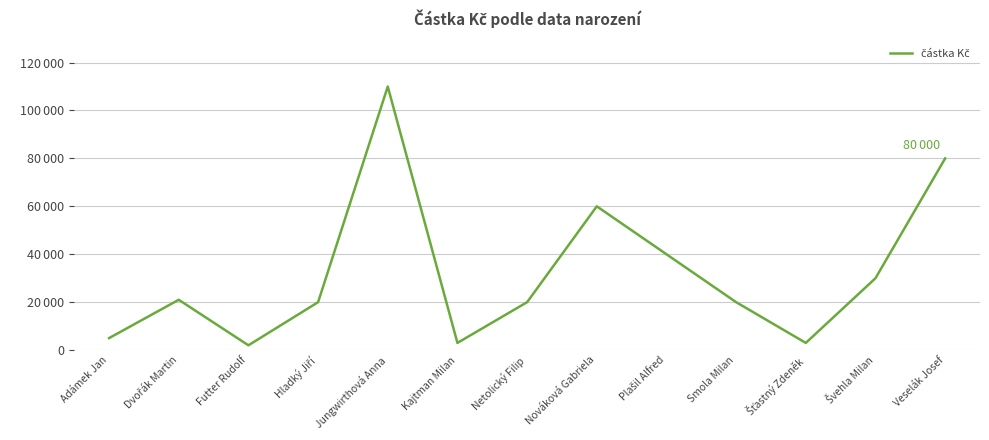

Does the chart have visible grid lines?

Yes